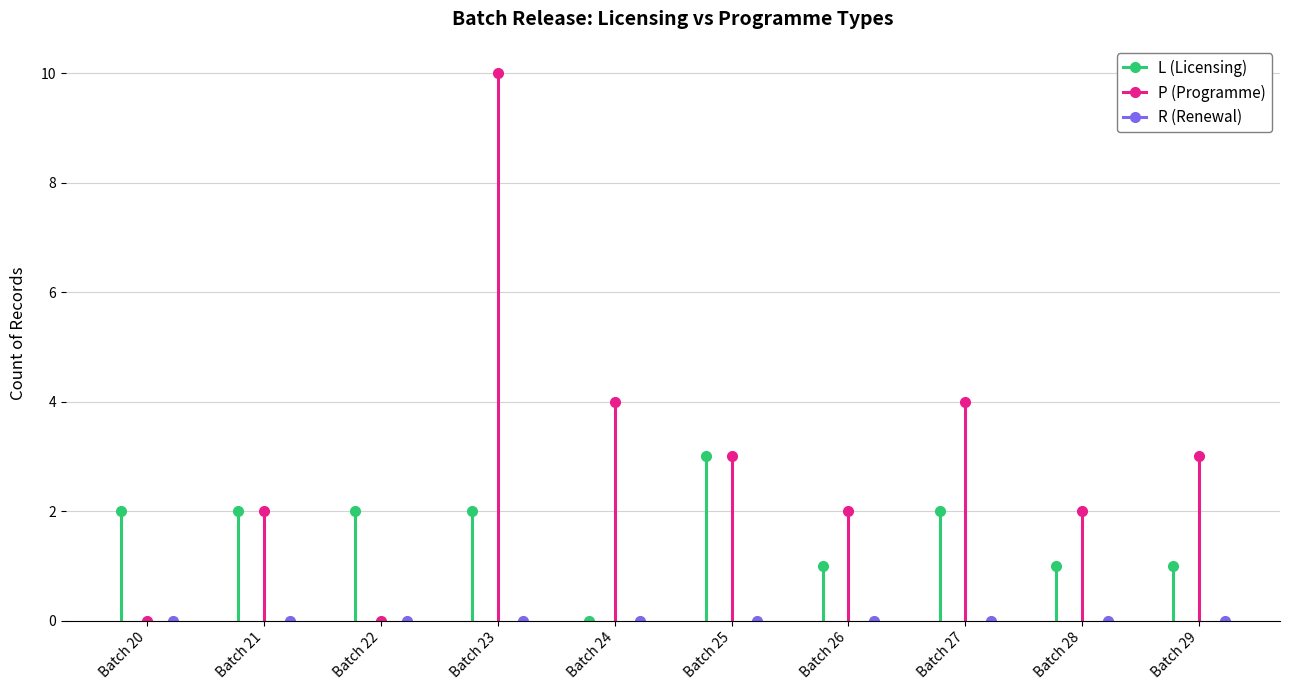

Where is the first local maximum for L (Licensing)?

Batch 21